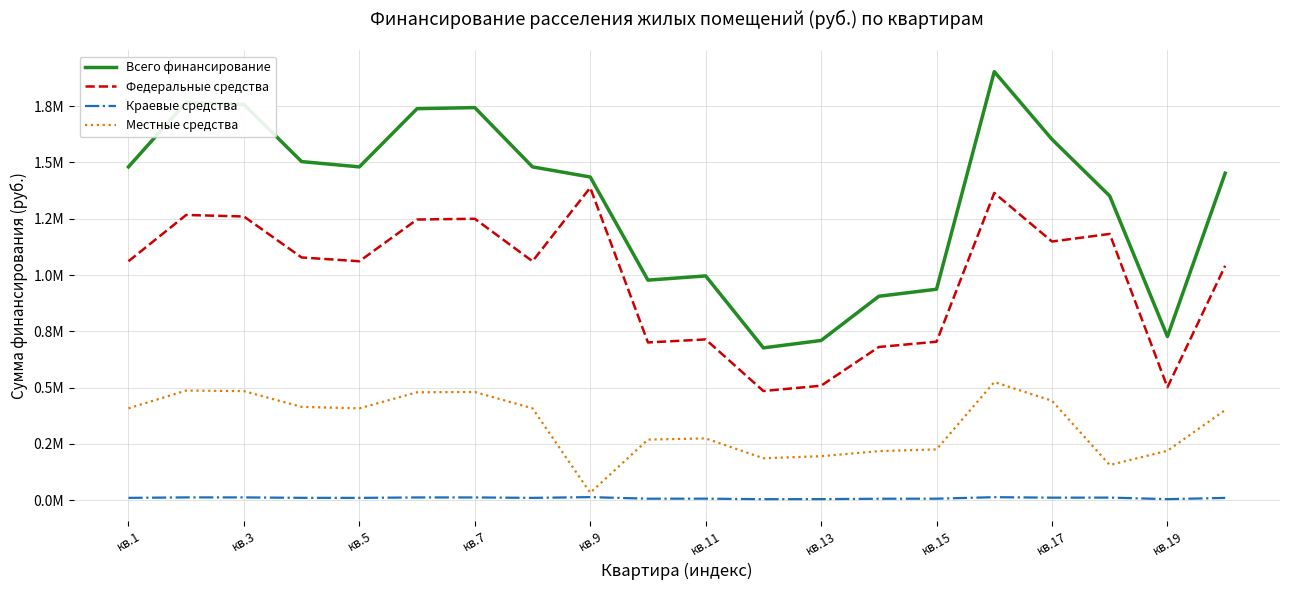

Is this an area chart (filled region under the line)?

No